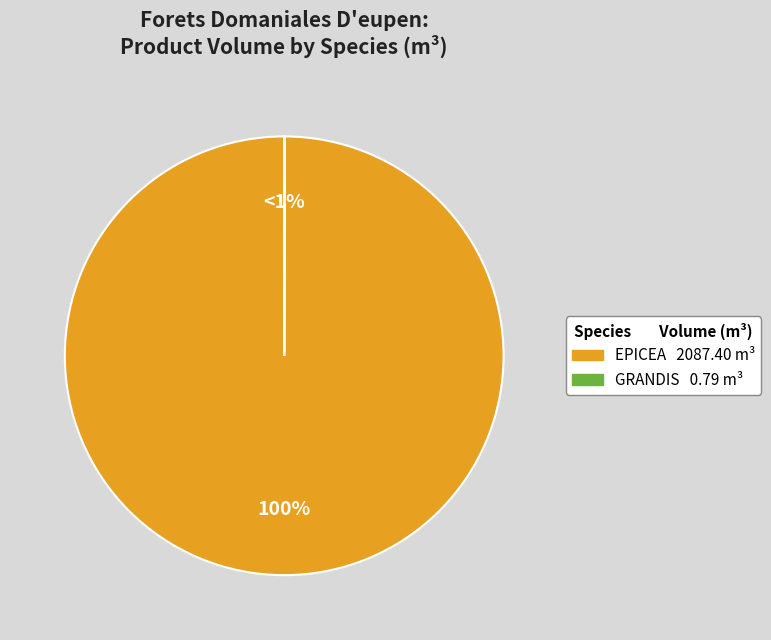

What percentage is the EPICEA slice, to the nearest percent?

100%